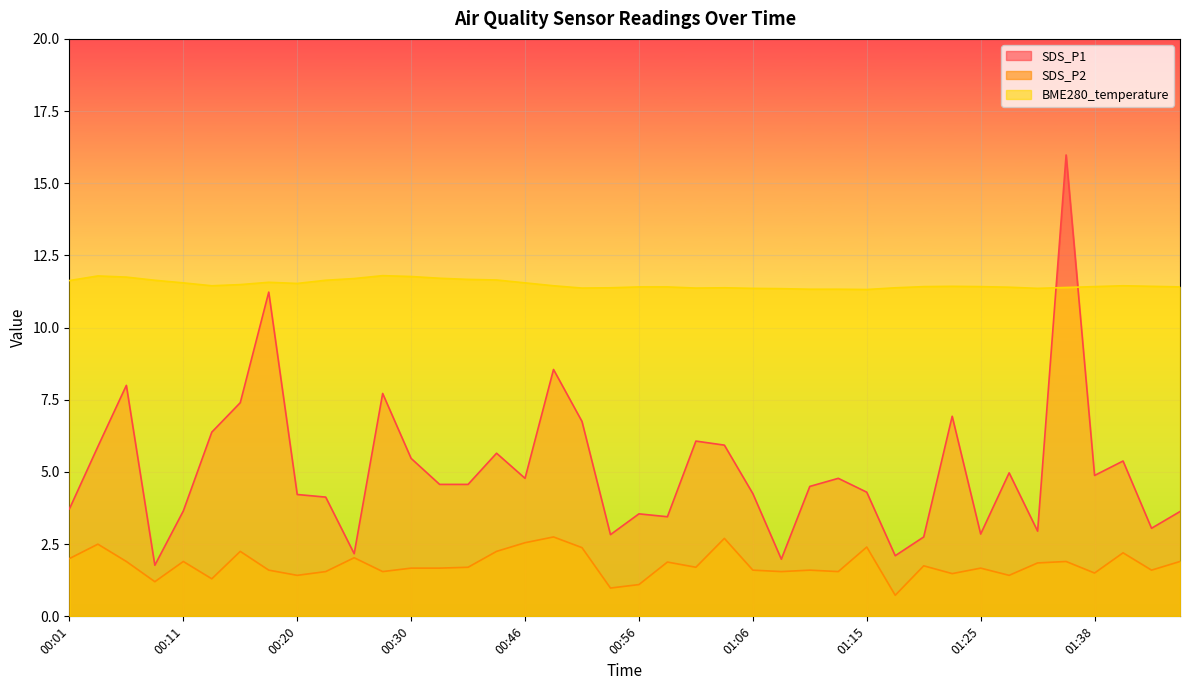

What is the total value across all series at 00:03?

20.2